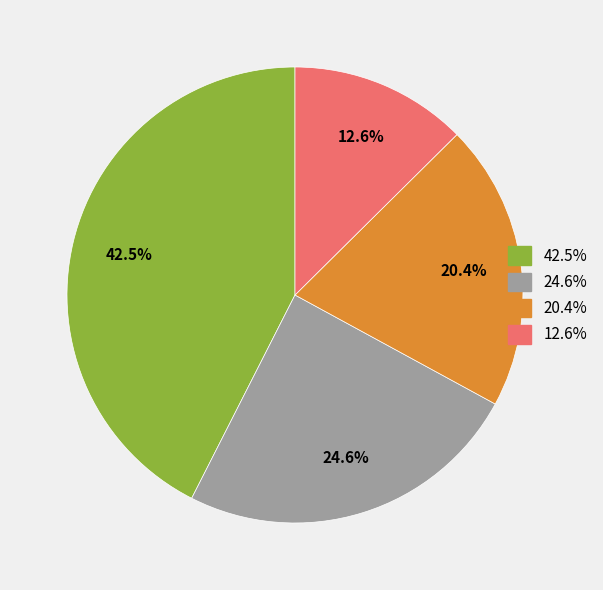

Does any single category account for the majority?

No